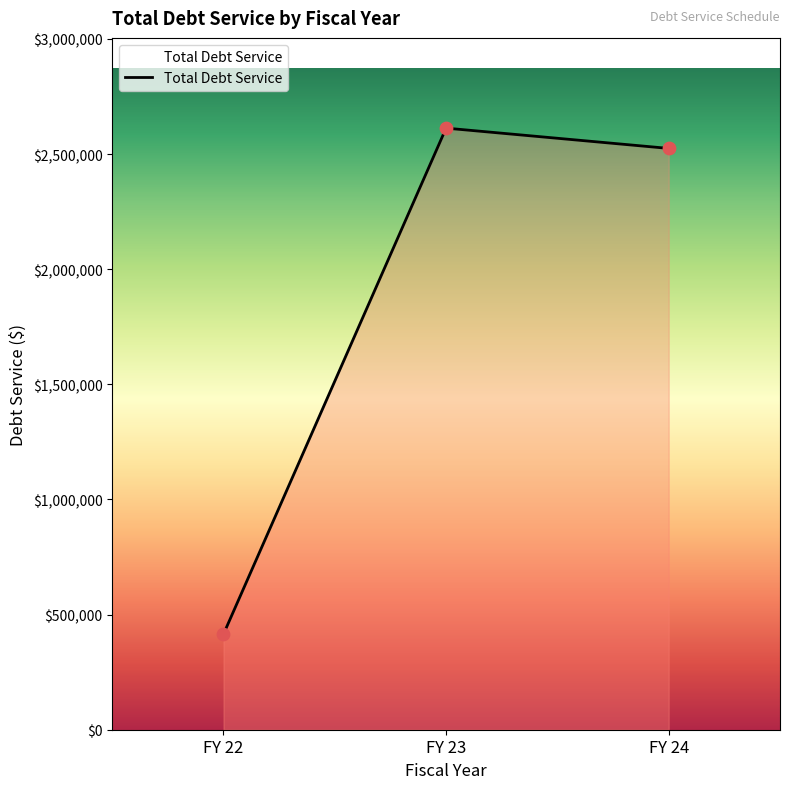

What is the ratio of the value at FY 24 to the value at FY 23?

1.0